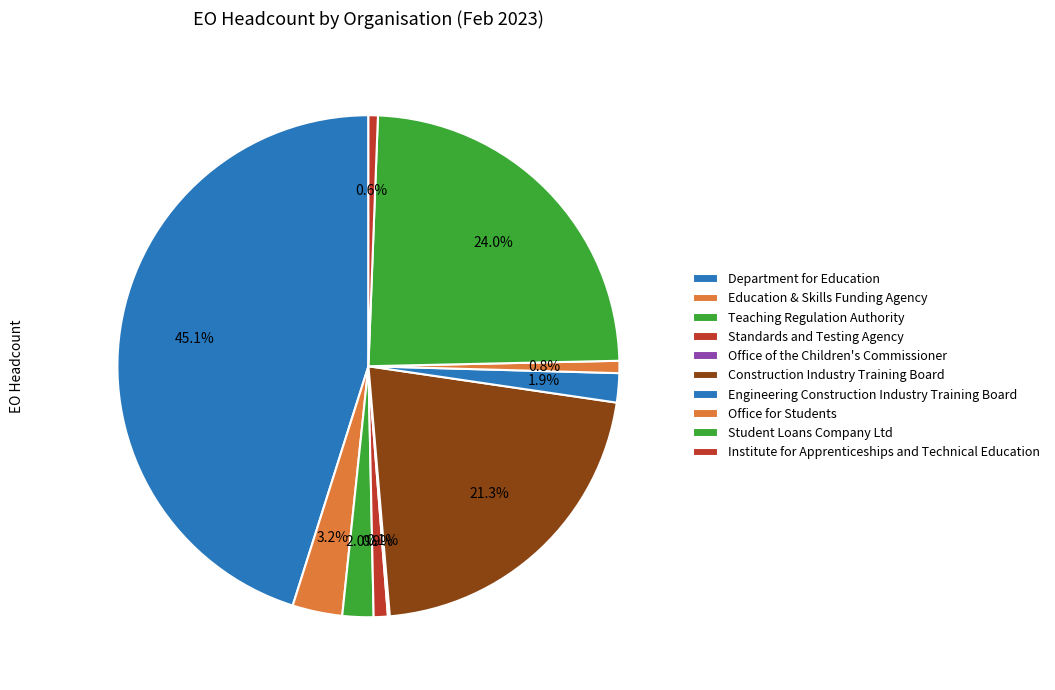

To the nearest percent, what is the difference between the Office for Students and Department for Education slice percentages?

44%